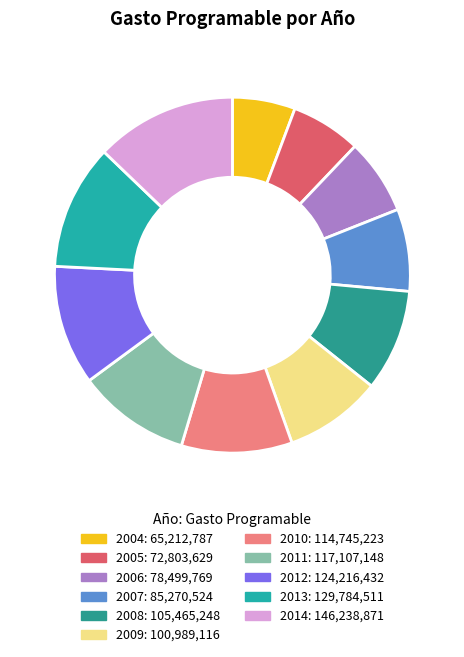

How many segments does this pie chart have?

11